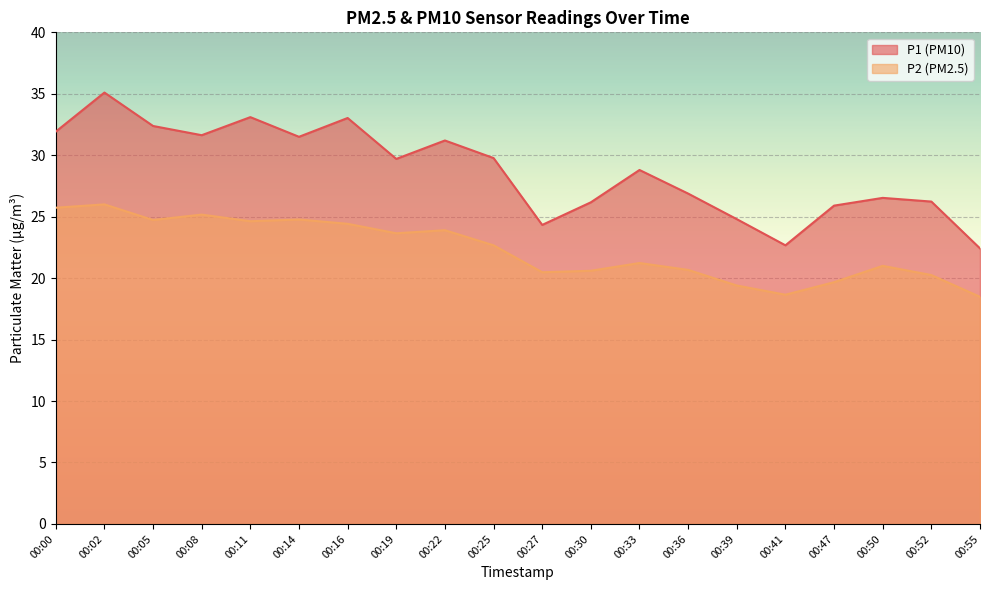

Reading left to right, transcribe all the data shown in this chart.

P1: 31.9	35.1	32.4	31.6	33.1	31.5	33.0	29.7	31.2	29.8	24.3	26.2	28.8	26.9	24.8	22.7	25.9	26.5	26.2	22.4
P2: 25.7	26.0	24.7	25.2	24.6	24.8	24.4	23.6	23.9	22.7	20.5	20.6	21.2	20.7	19.4	18.6	19.7	21.0	20.2	18.5